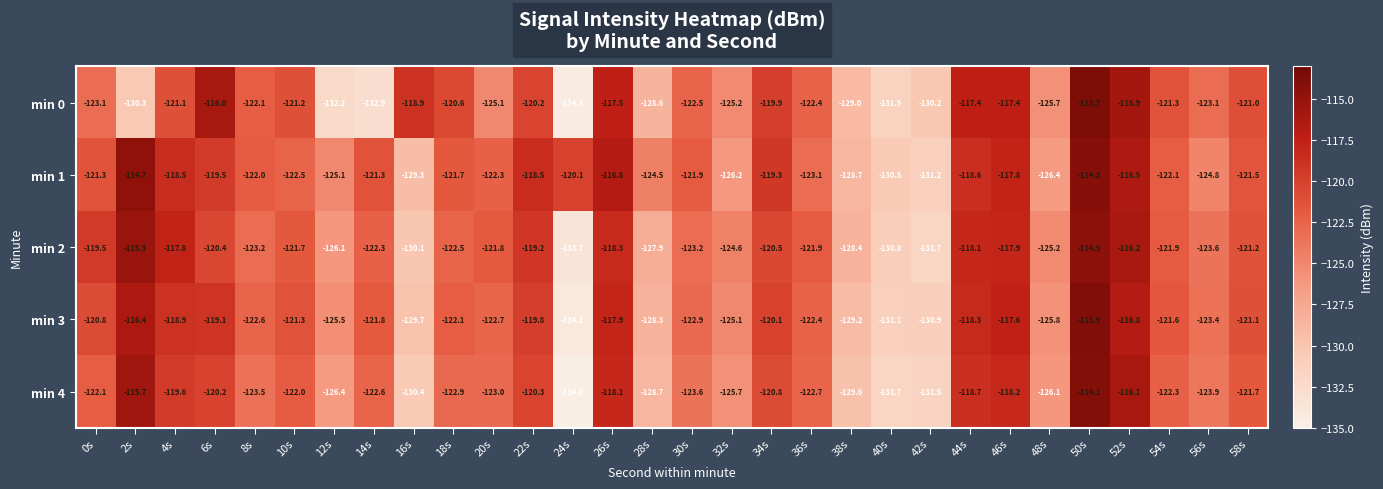

What is the difference between the min 2 values at 12s and 32s?

1.5